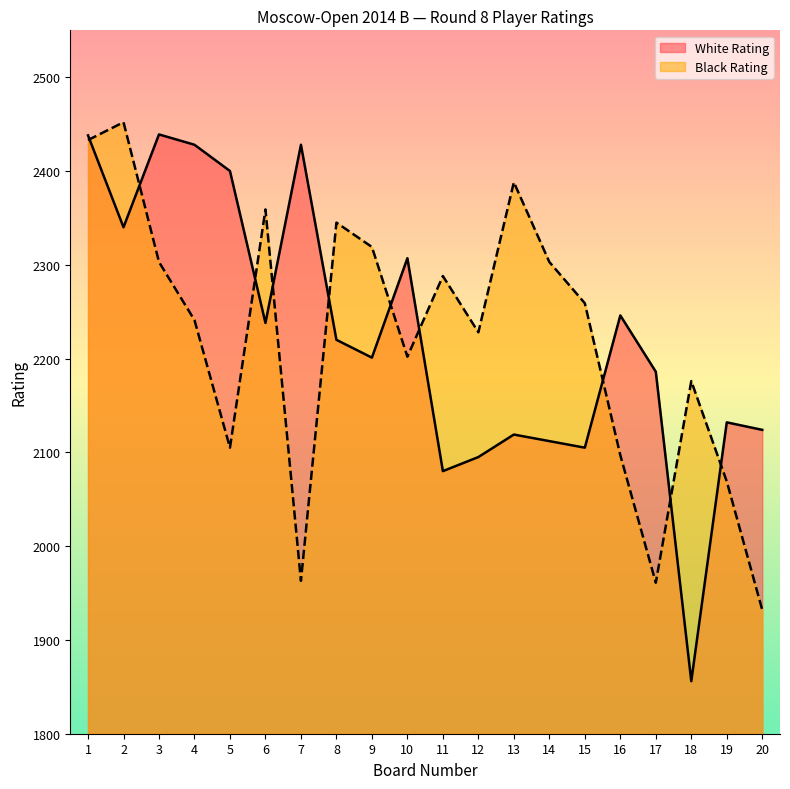

True or false: White Rating has more than 0 interior local peaks.

True